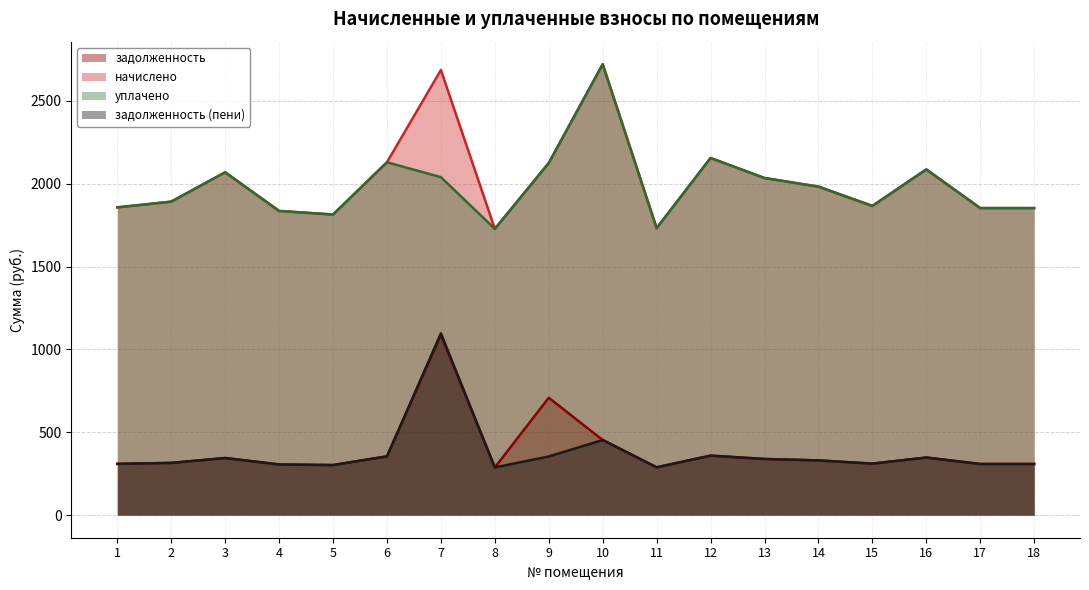

How many lines are shown in the chart?

4